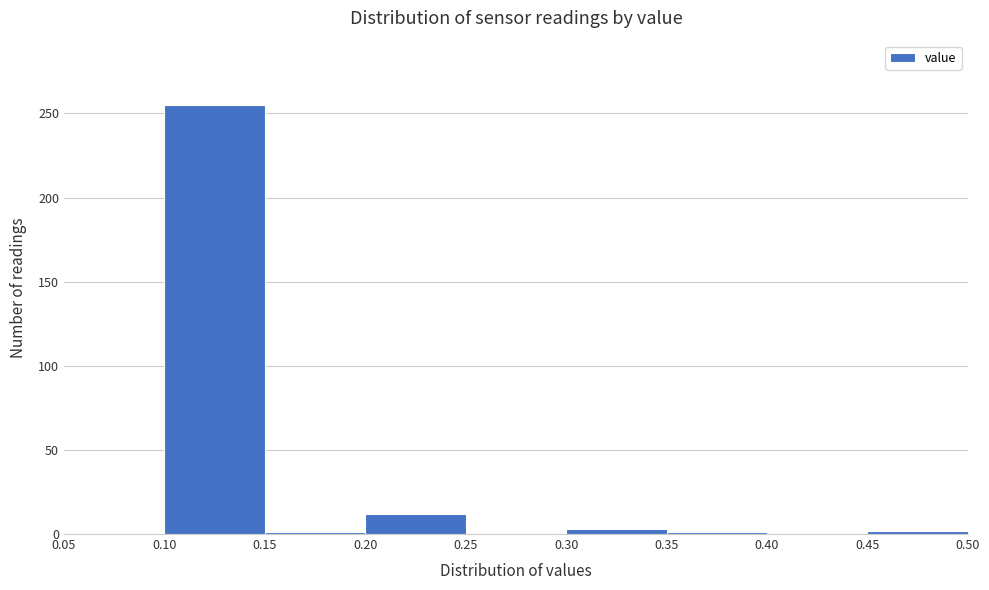

Reading left to right, list every bar in this chart as the range it spans on the x-axis followed by its height. The values are not printed on the chart, so give them approximately, as read against the axis.

0.05 to 0.10: 0
0.10 to 0.15: 255
0.15 to 0.20: under 5
0.20 to 0.25: 10
0.25 to 0.30: 0
0.30 to 0.35: under 5
0.35 to 0.40: under 5
0.40 to 0.45: 0
0.45 to 0.50: under 5